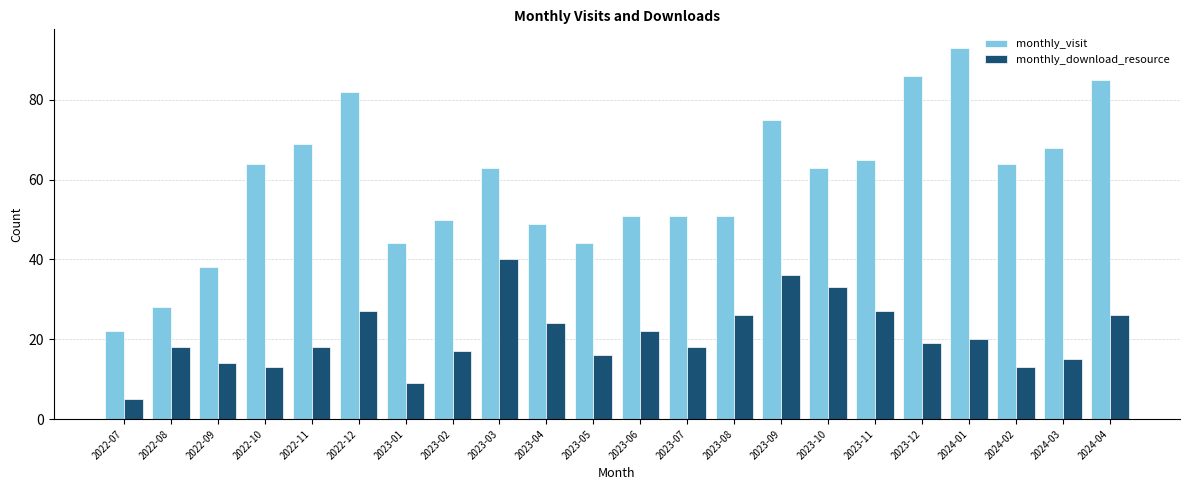

Is the value of monthly_visit at 2023-01 greater than the value of monthly_download_resource at 2024-04?

Yes